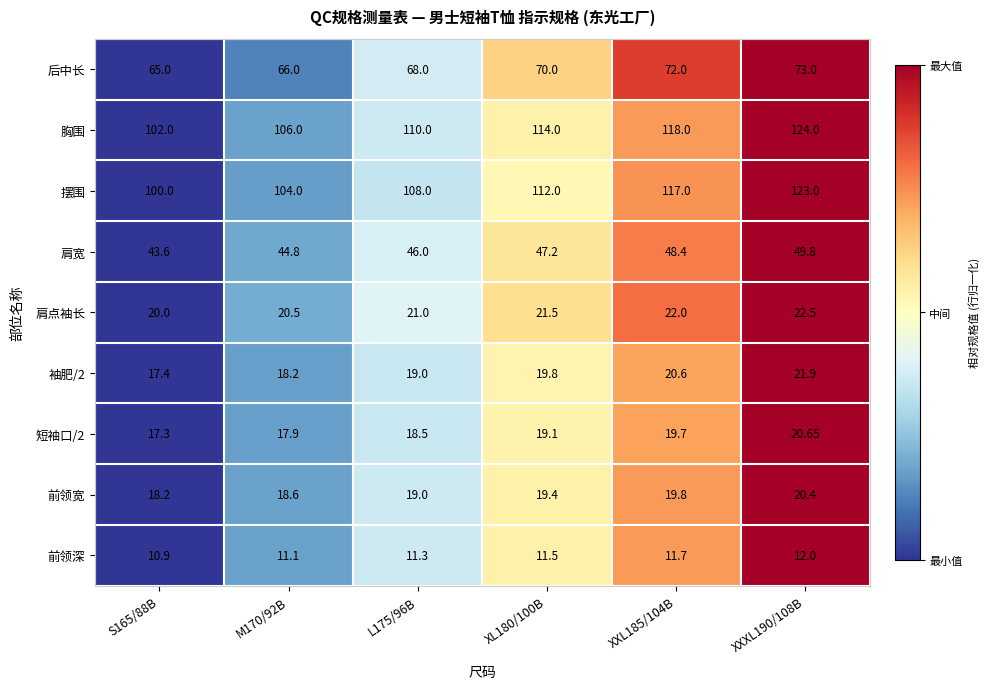

What is the greatest value displayed?

124.0